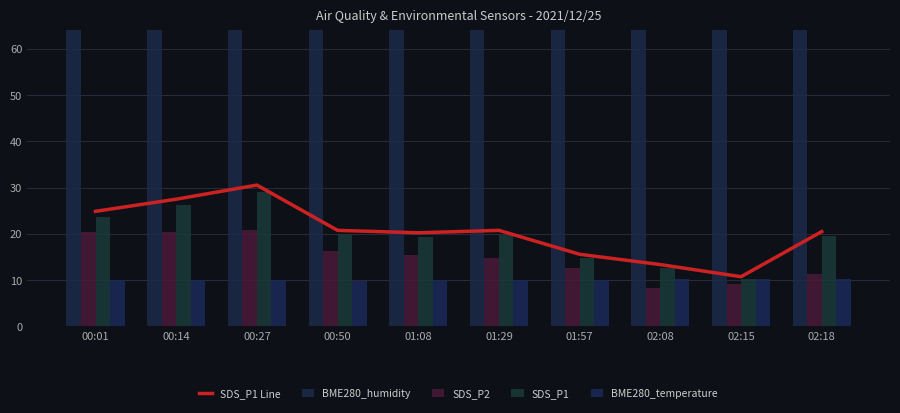

What is the spread (max minus min) of values at 02:18?

83.3